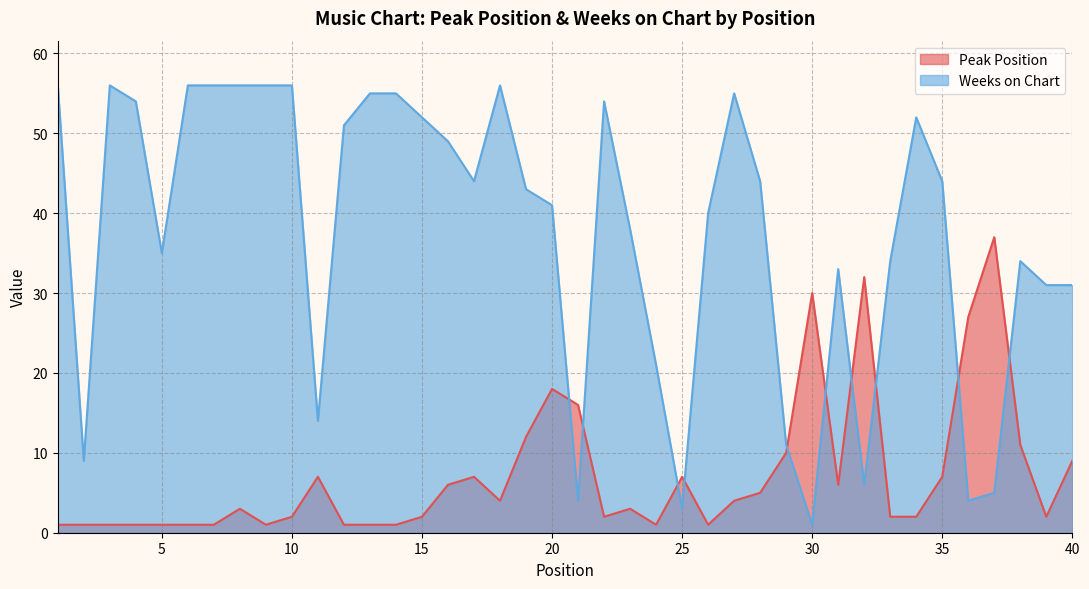

What is the value of the Peak Position point at the 11th from the left?

7